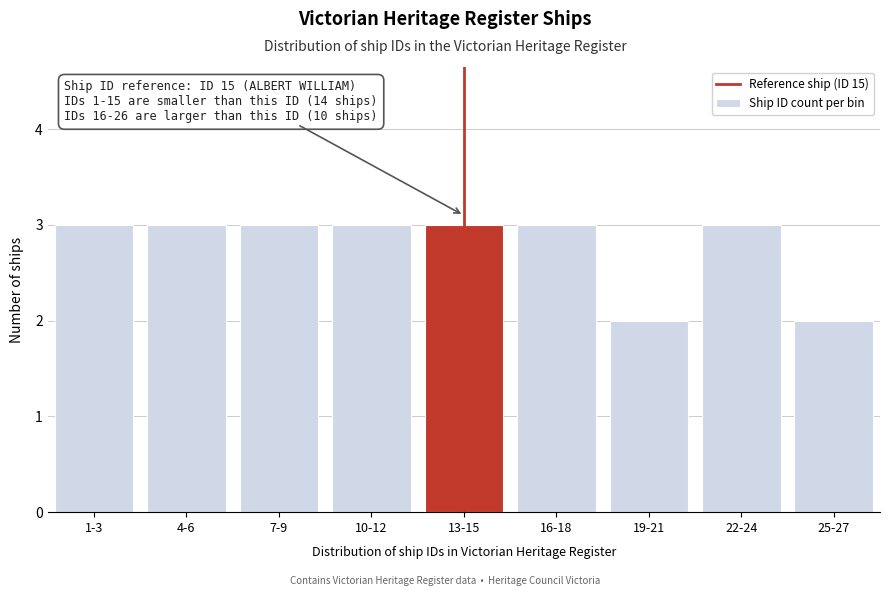

Reading right to left, list all the values displayed in this chart.

2	3	2	3	3	3	3	3	3